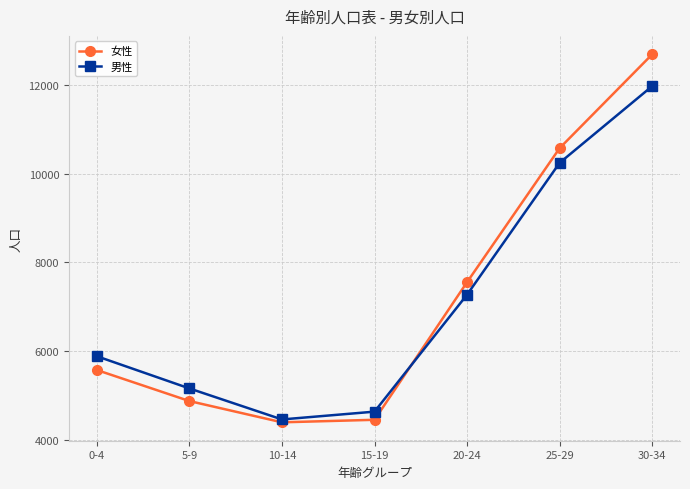

Is it true that 男性 equals 4456 at 10-14?

True